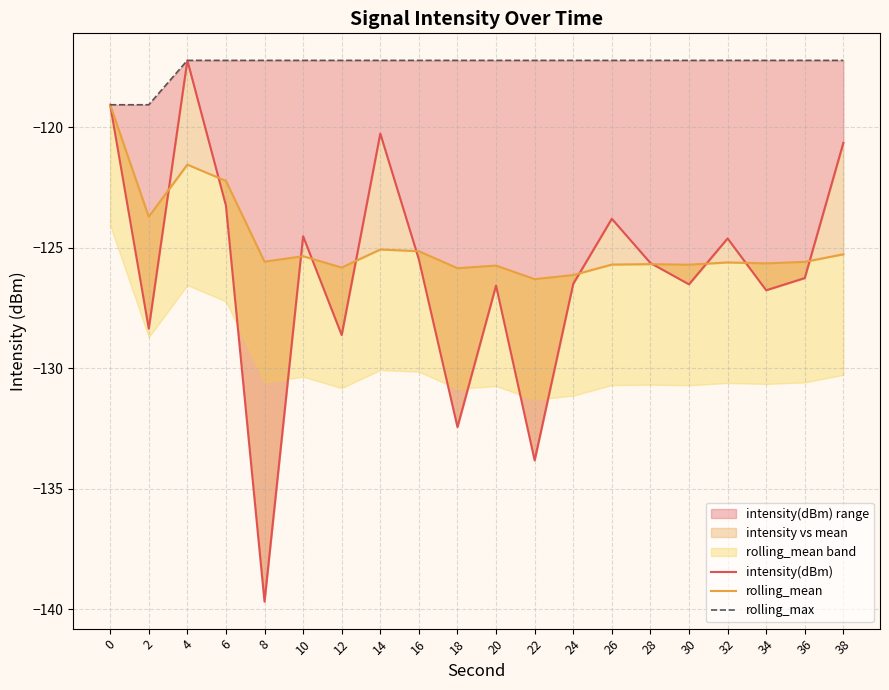

Is it true that rolling_max equals -117.2 at 18?

True